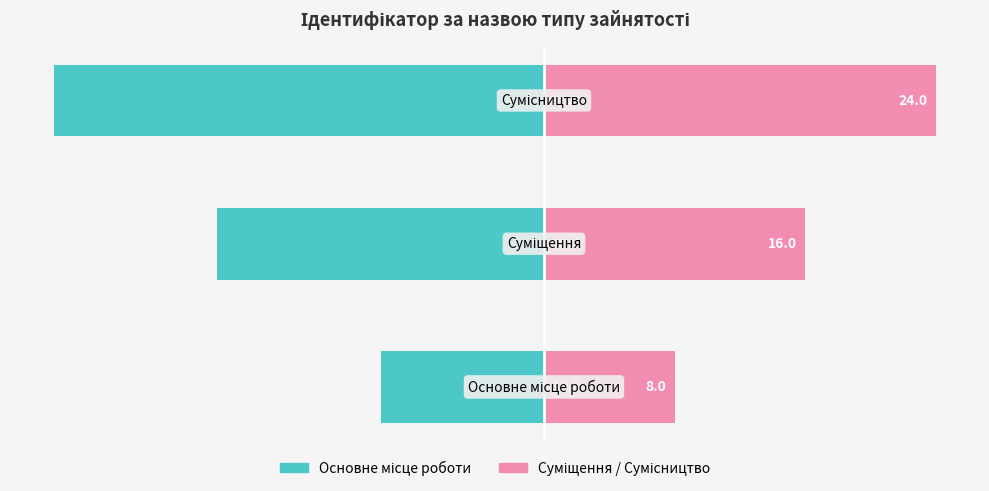

Is the value of Ідентифікатор at 0 greater than the value of Основне місце роботи at 2?

Yes